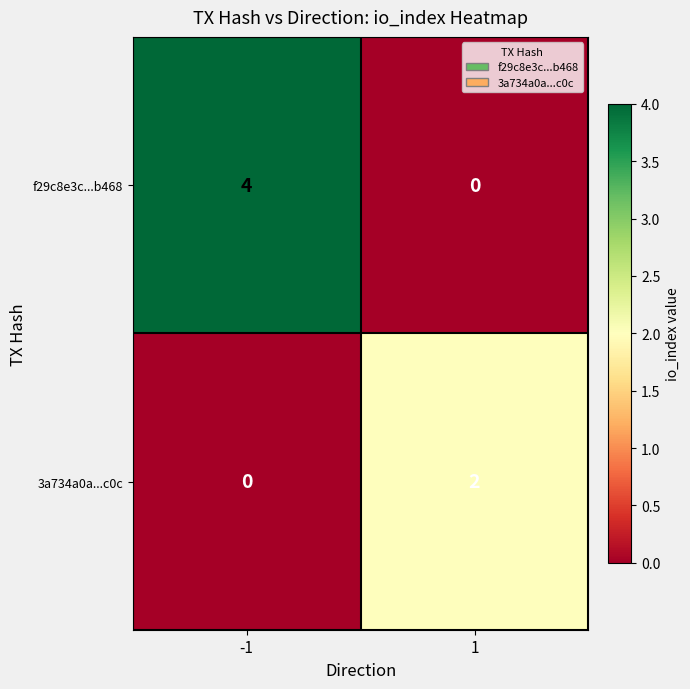

Reading right to left, extract all data points from this chart.

f29c8e3c...b468: 1=0	-1=4
3a734a0a...c0c: 1=2	-1=0